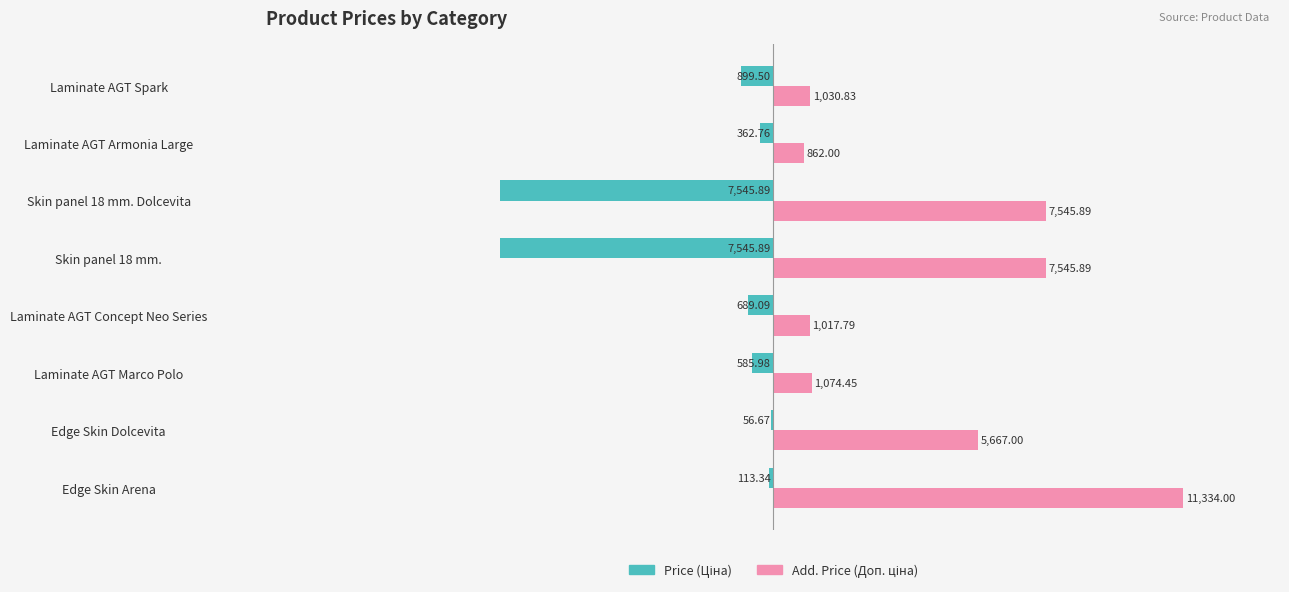

At which category is the sum across all series the highest?

Edge Skin Arena